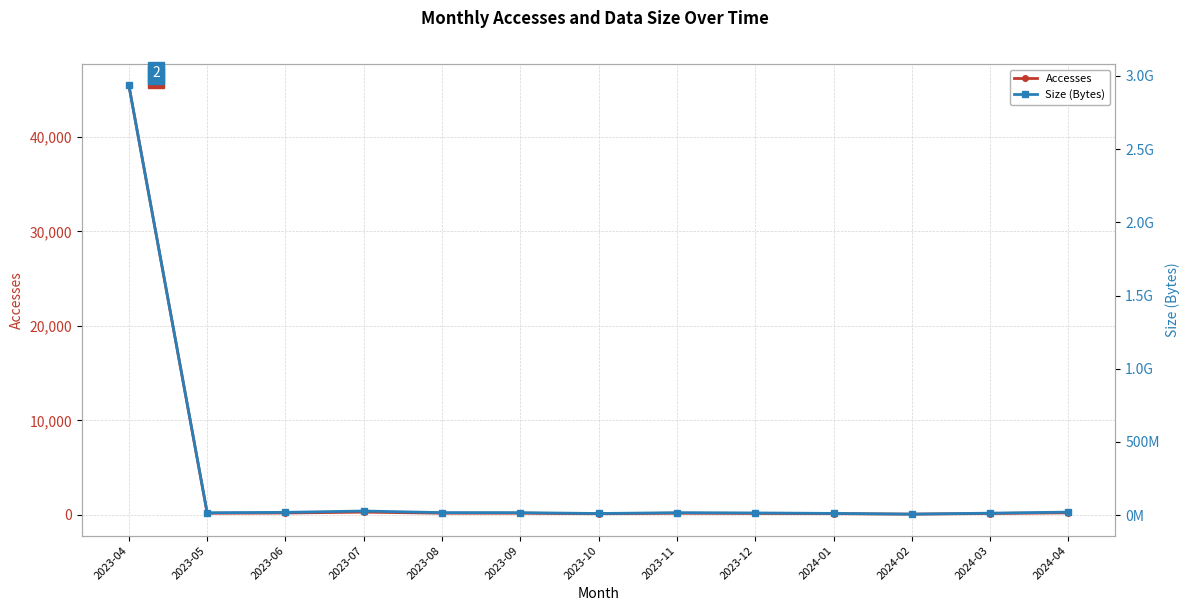

The Accesses series shows 190 at 2023-06. True or false?

True